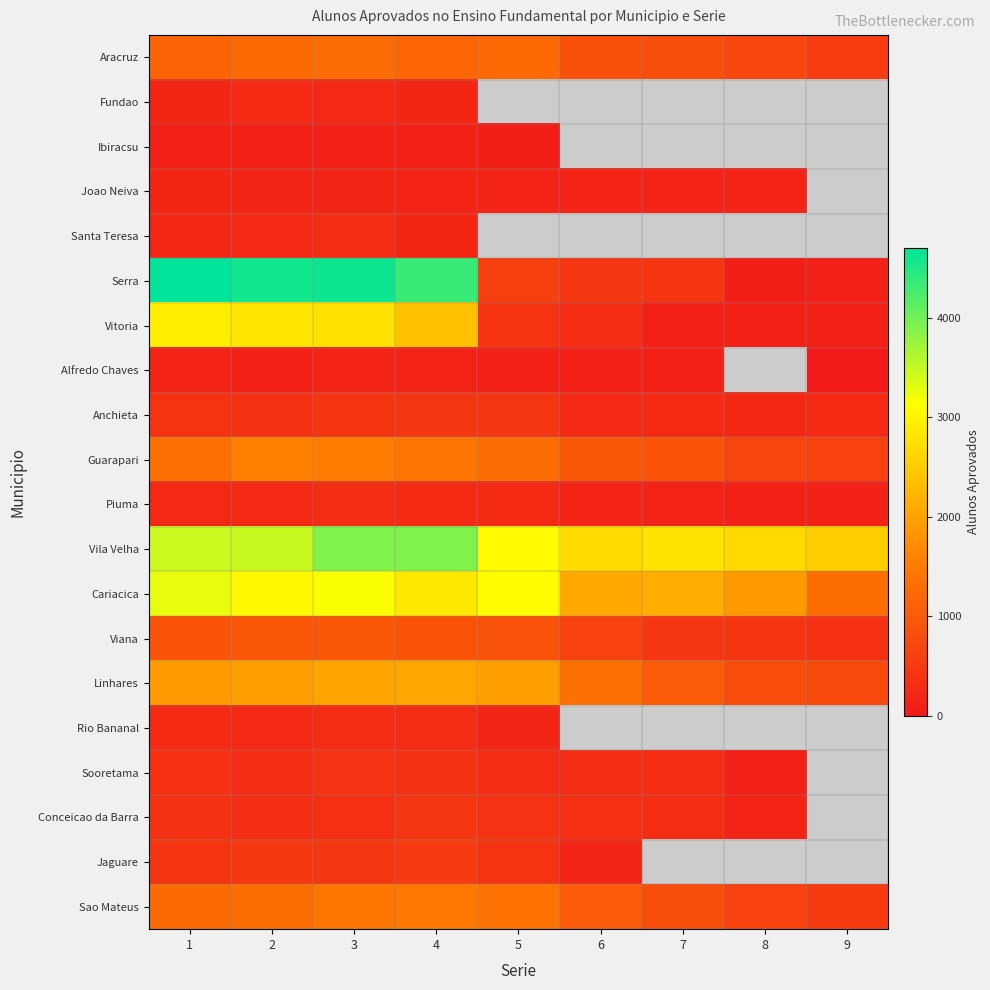

The value of Sao Mateus at 1 is 1257.0. True or false?

True